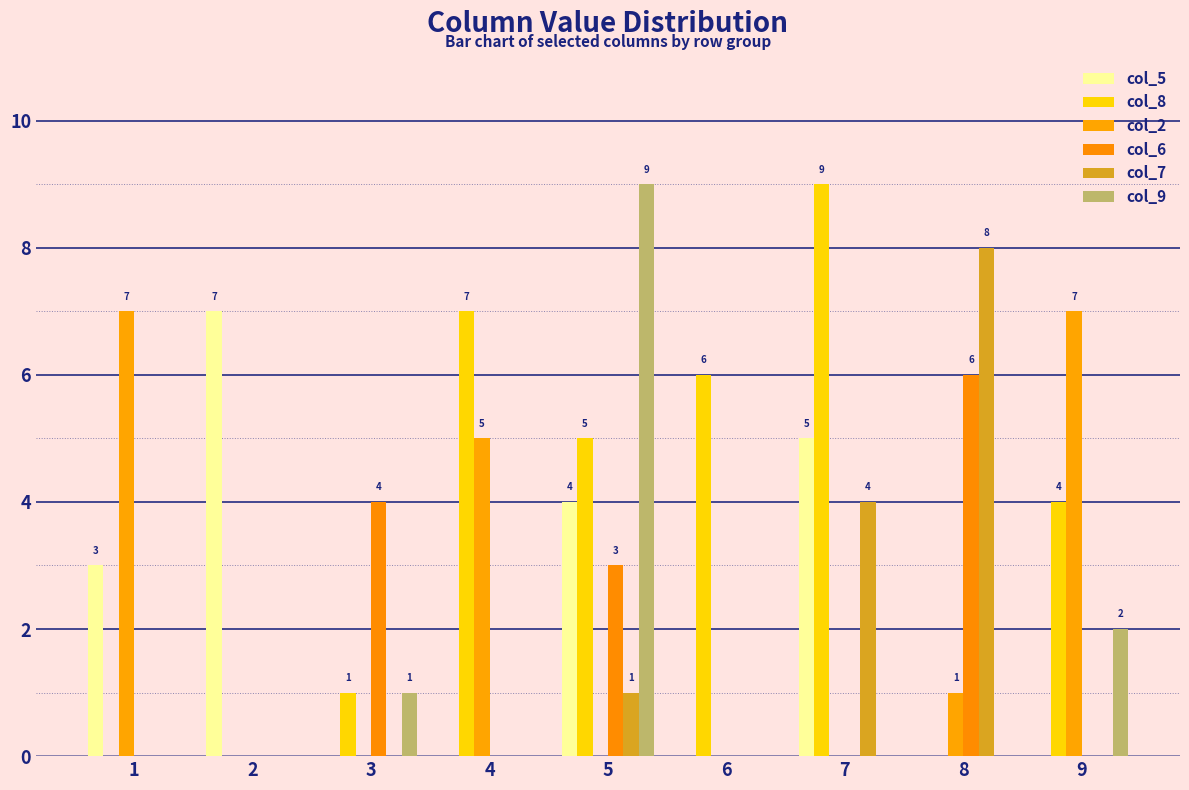

Is it true that col_5 equals 1 at 1?

False